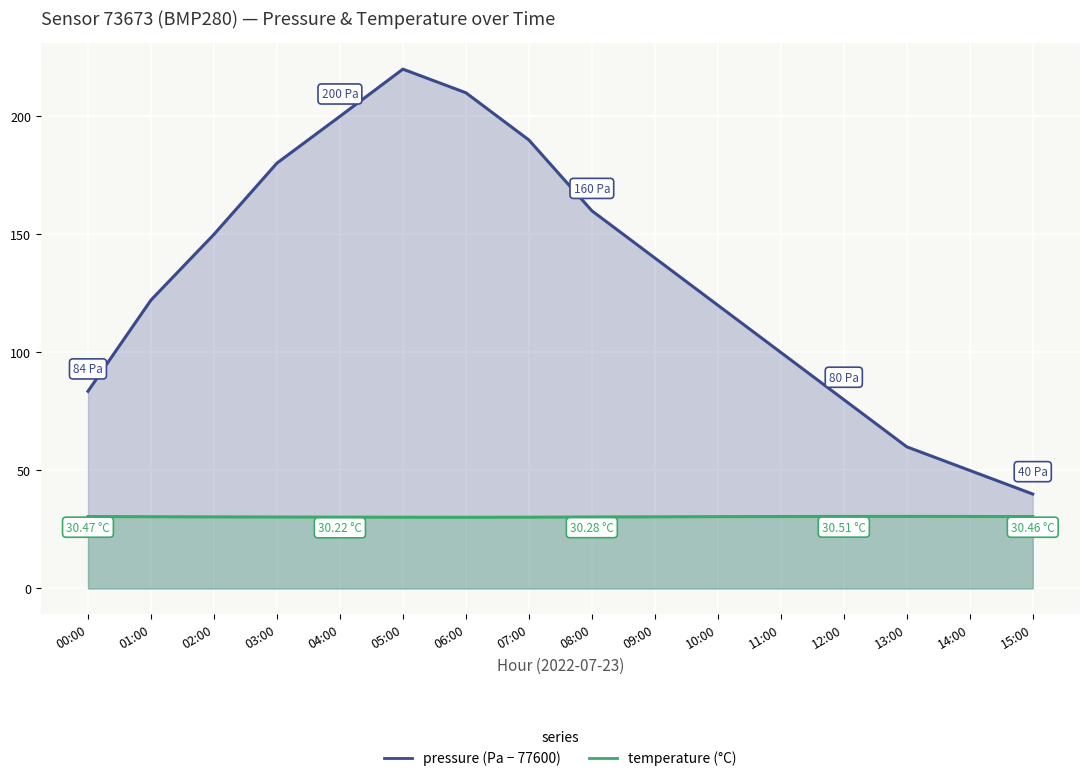

Which series has the widest spread of values?

pressure (Pa − 77600)